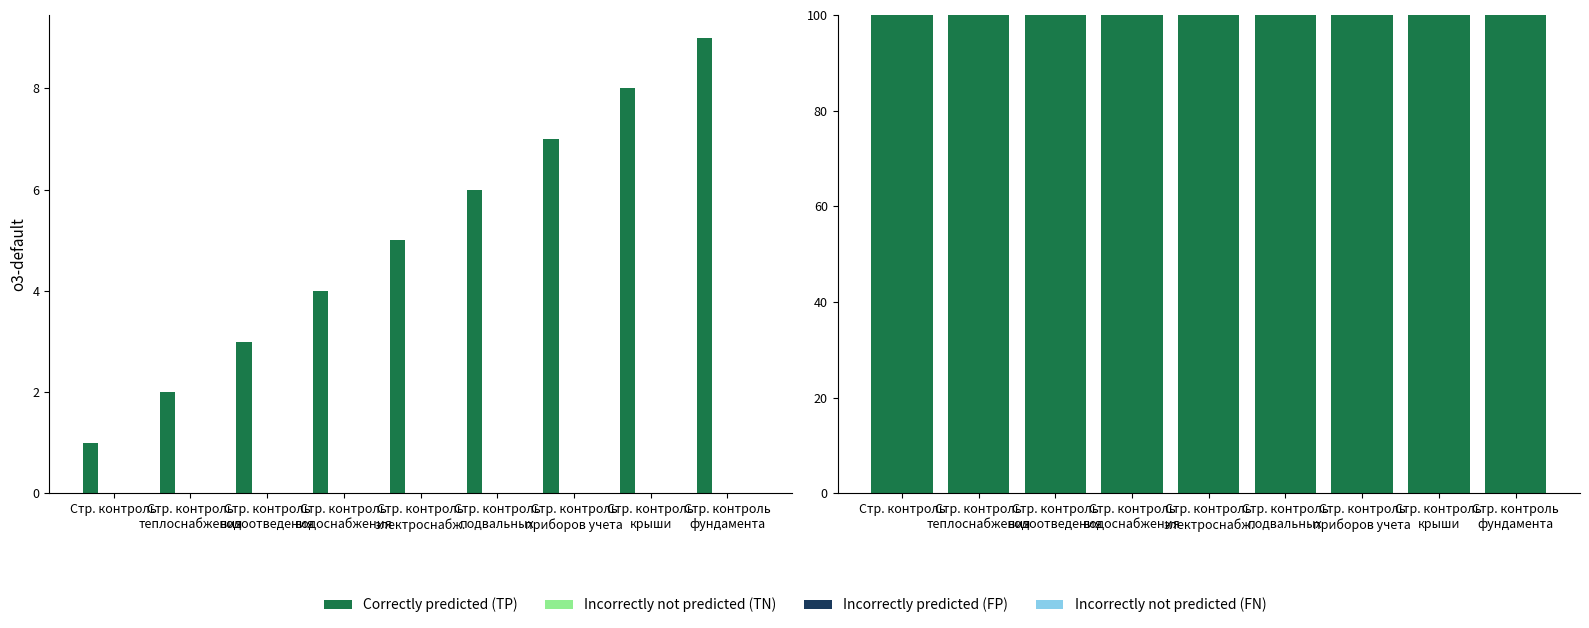

At which category is the sum across all series the highest?

Стр. контроль